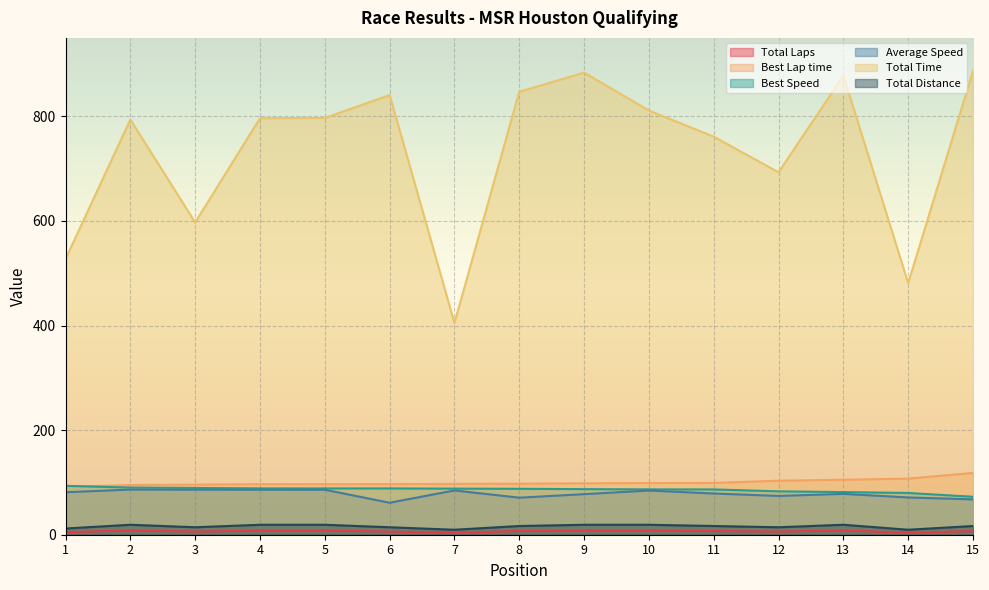

Is the value of Average Speed at 9 greater than the value of Total Time at 14?

No